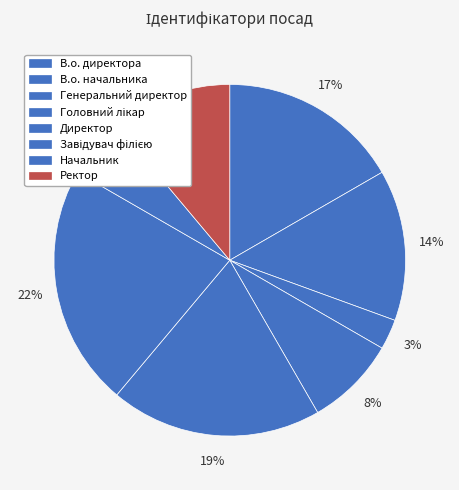

Count the number of slices in the pie.

8